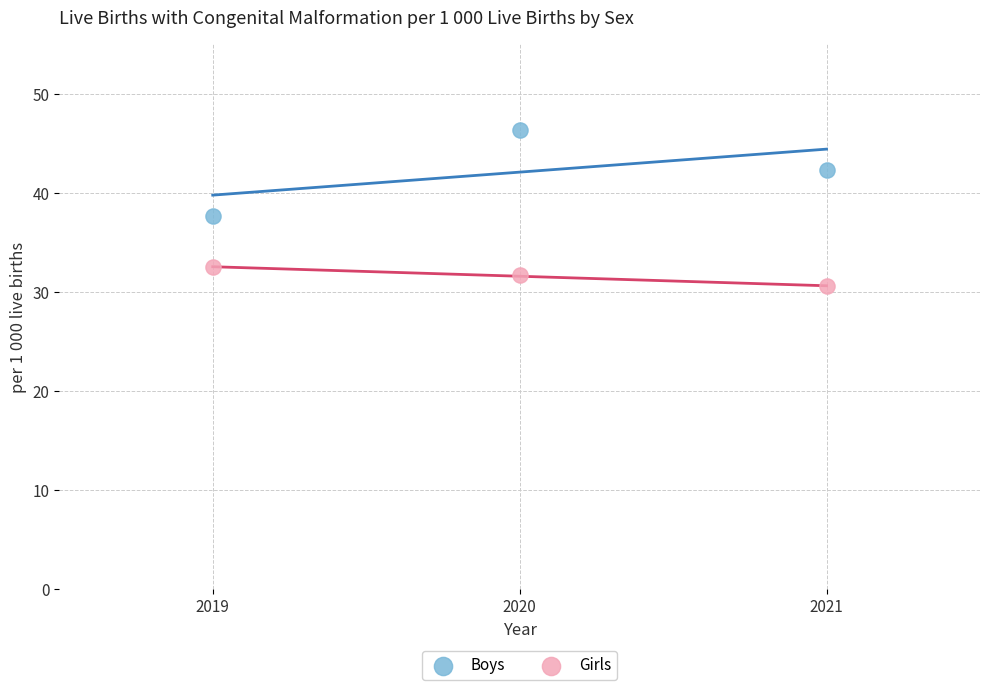

Which series reaches the minimum Y coordinate?

Girls